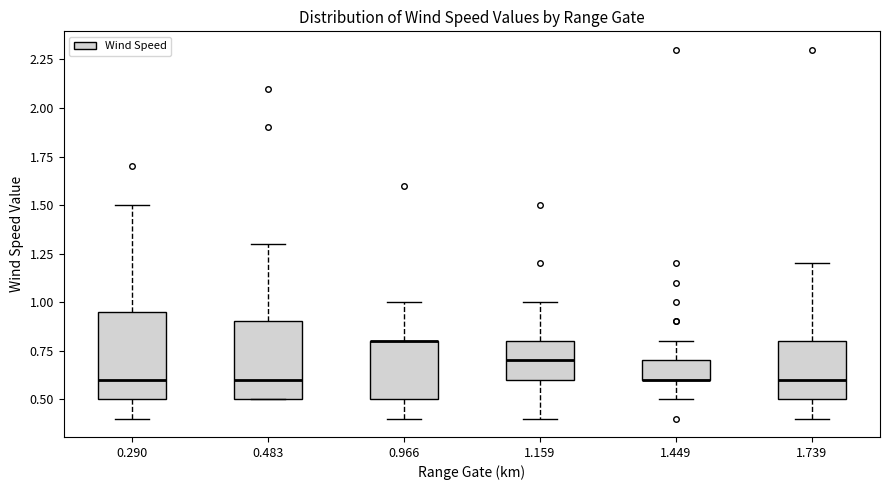

Reading left to right, read every box against the y-axis: the position of its median line, the range the box covers, and the ends of its whiskers. The values are not printed on the chart, so give them approximately, as read against the axis.

0.290: median 0.60, box 0.50 to 0.95, whiskers 0.40 to 1.50
0.483: median 0.60, box 0.50 to 0.90, whiskers 0.50 to 1.30
0.966: median 0.80 (drawn on the box's upper edge), box 0.50 to 0.80, whiskers 0.40 to 1.00
1.159: median 0.70, box 0.60 to 0.80, whiskers 0.40 to 1.00
1.449: median 0.60 (drawn on the box's lower edge), box 0.60 to 0.70, whiskers 0.50 to 0.80
1.739: median 0.60, box 0.50 to 0.80, whiskers 0.40 to 1.20